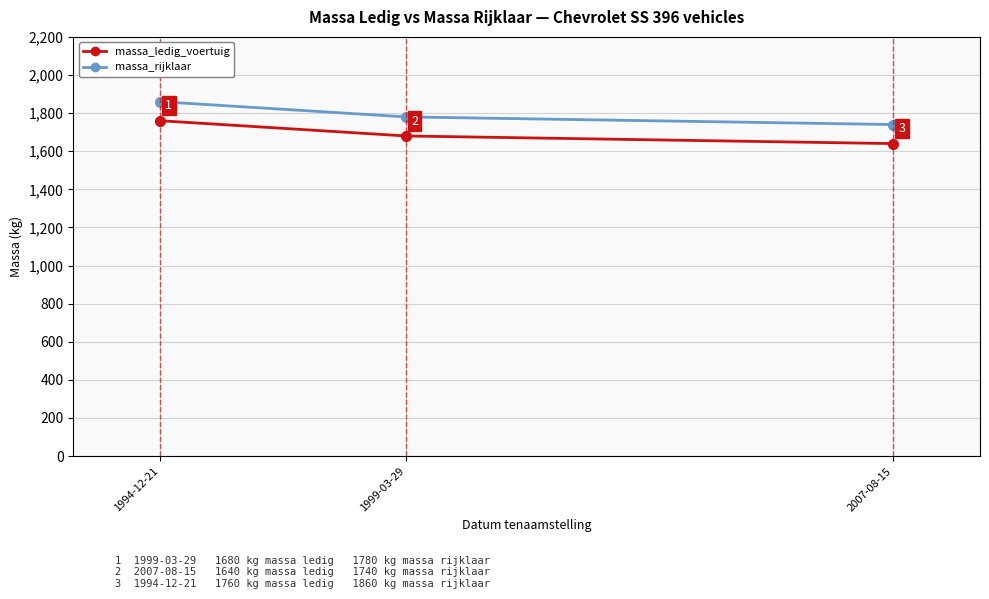

What is the spread (max minus min) of values at 1994-12-21?

100